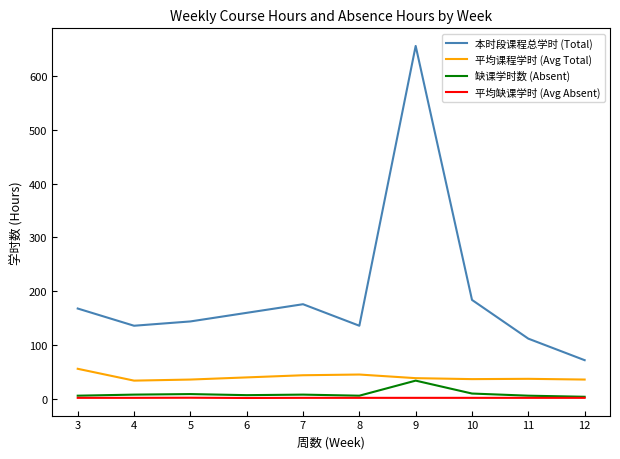

At which category is the sum across all series the highest?

9